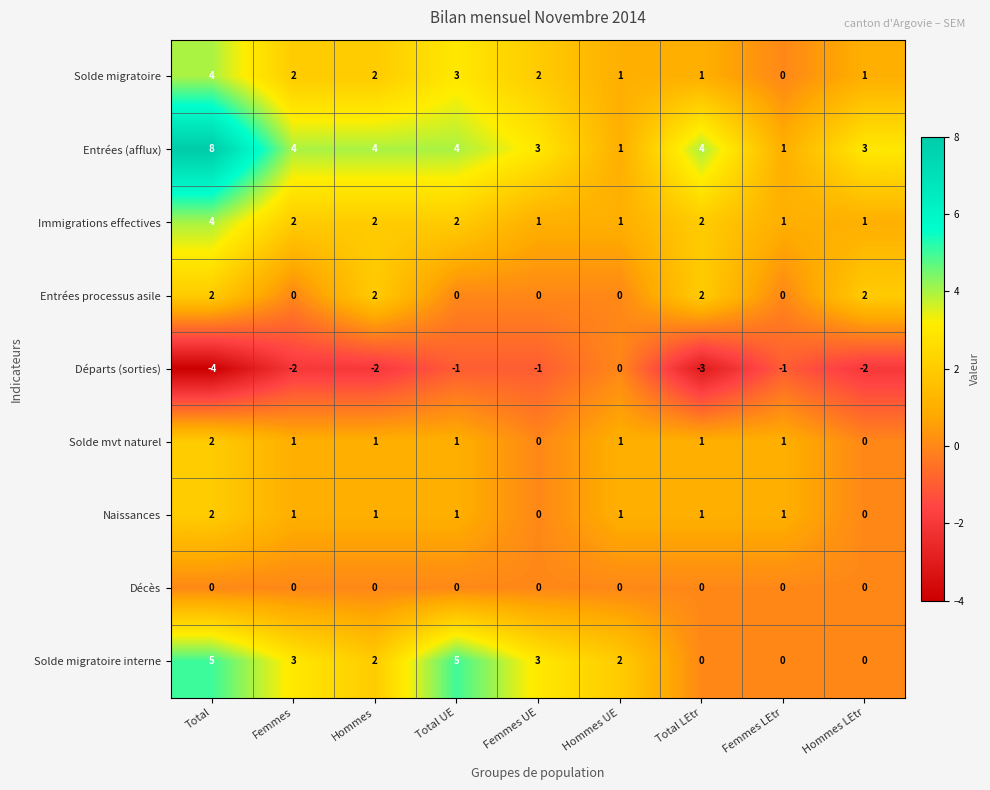

Count the number of data series in this chart.

9